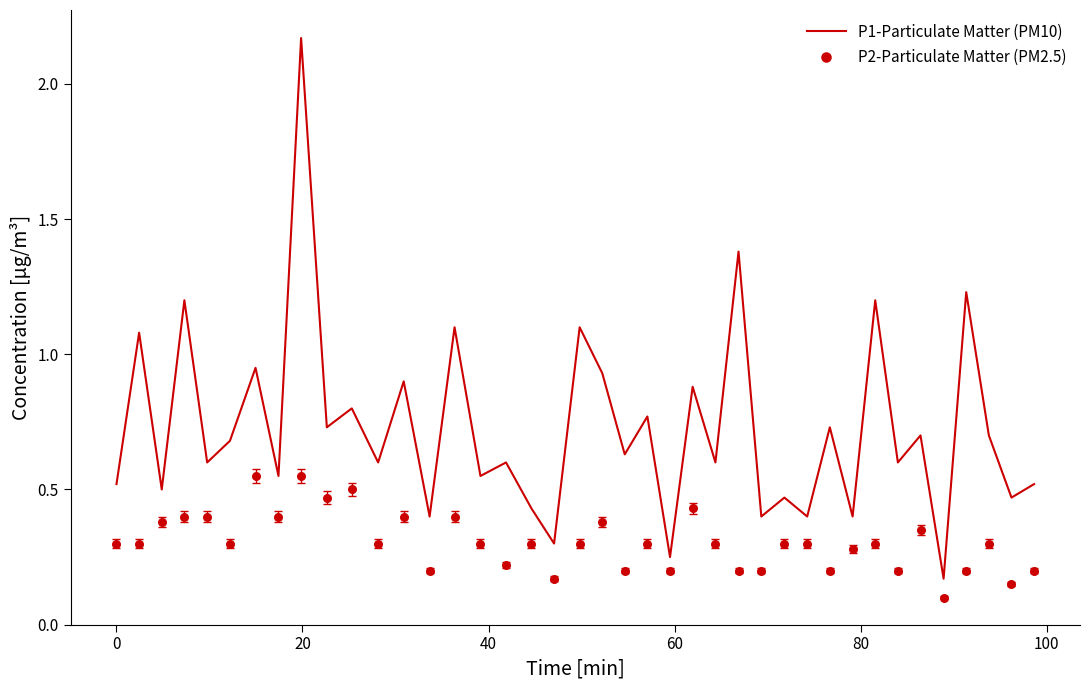

Which series reaches the minimum Y coordinate?

P2-Particulate Matter (PM2.5)